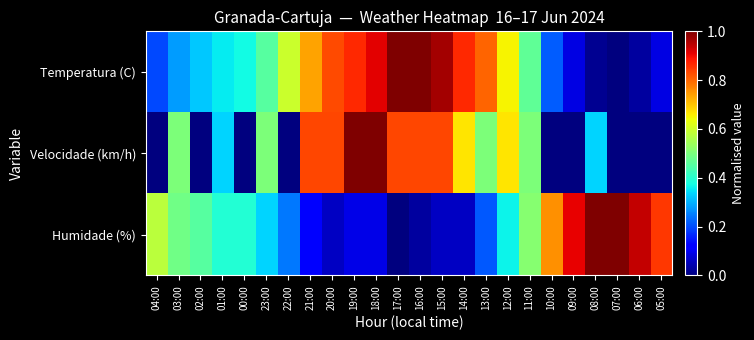

Which series has the largest total across all categories?

Temperatura (C)